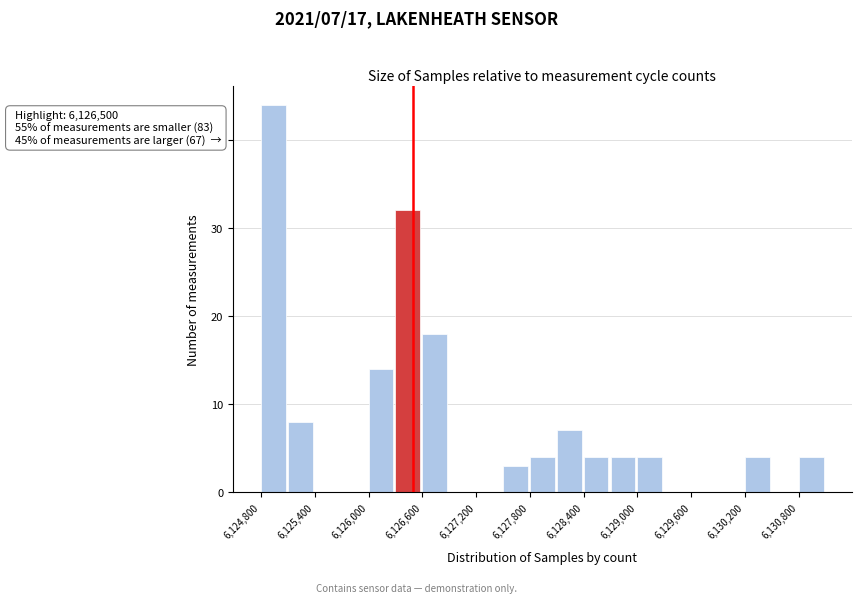

Around what value on the x-axis is the tallest bar? Give the approximate position of its centre, as read against the axis.

6124900